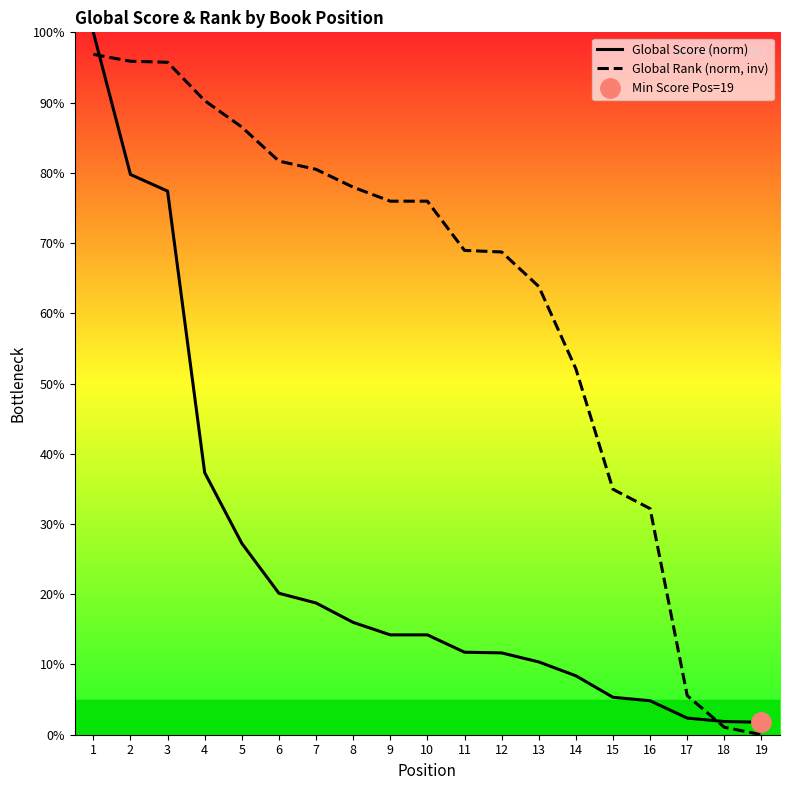

How many values in the Global Score (norm) series exceed 14?

10